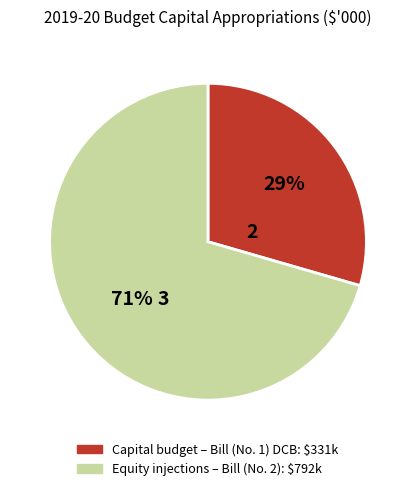

Is it true that Capital budget – Bill (No. 1) DCB is 29% of the pie?

True